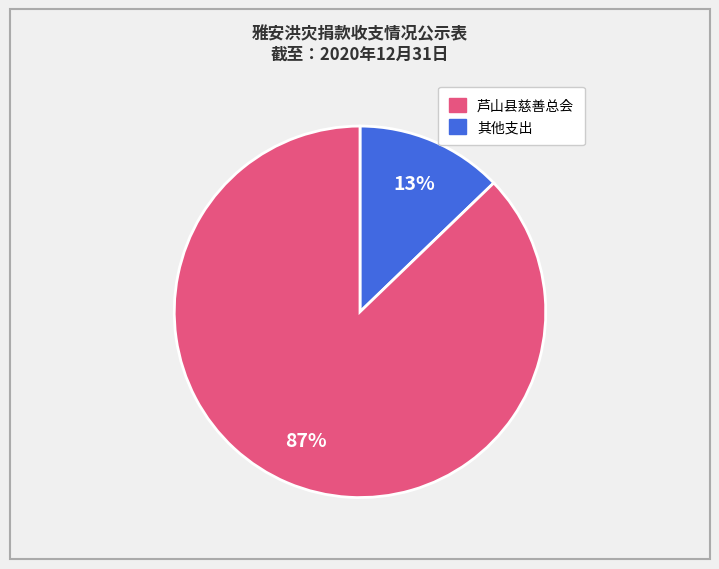

Is there a majority slice in this chart?

Yes